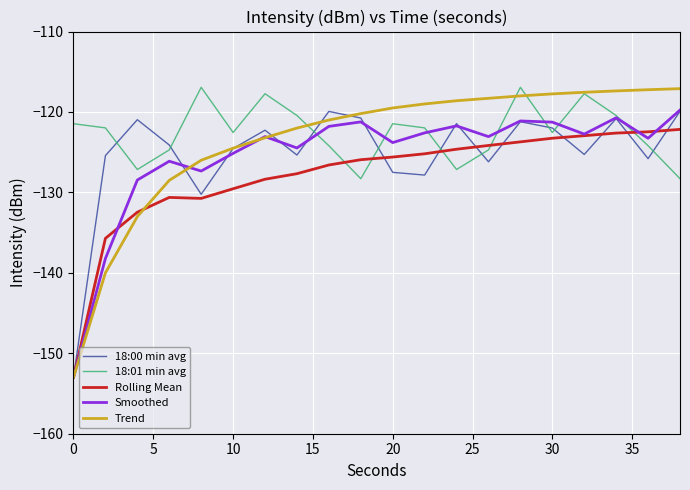

How many series are shown in this chart?

5